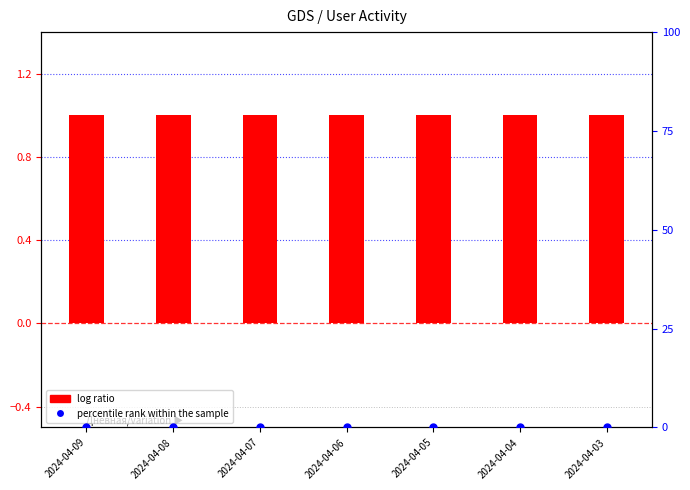

At how many categories does at least one series exceed 0?

7